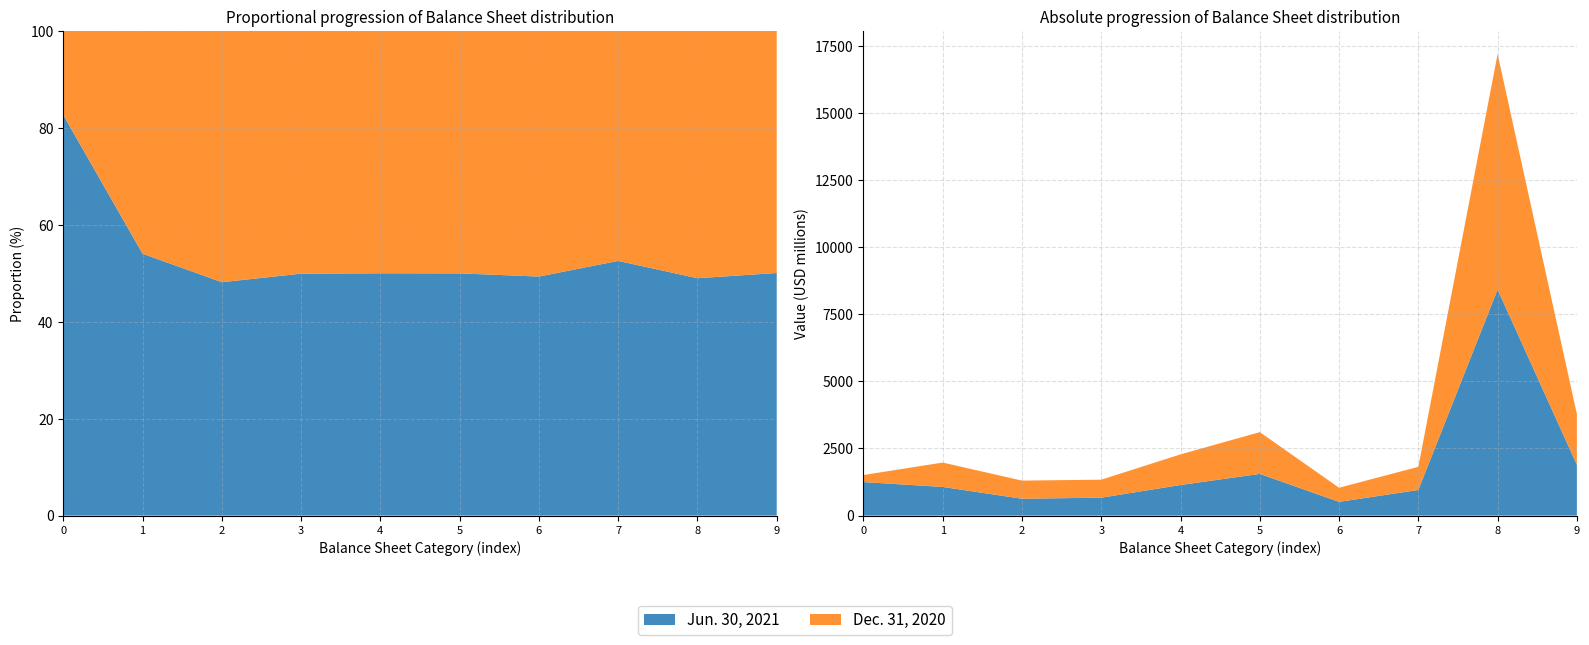

Reading right to left, what are all the values shown in this chart?

Jun. 30, 2021: 1893	8420	955	512	1554	1140	668	628	1068	1249
Dec. 31, 2020: 1888	8770	862	526	1555	1140	670	676	908	262